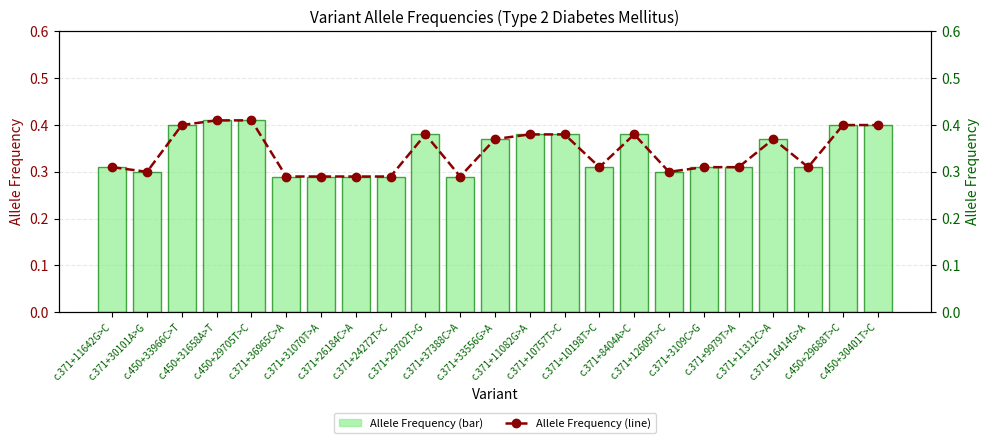

Reading right to left, list all the values displayed in this chart.

Allele Frequency: c.450+30401T>C=0.4	c.450+29688T>C=0.4	c.371+16414G>A=0.3	c.371+11312C>A=0.4	c.371+9979T>A=0.3	c.371+3109C>G=0.3	c.371+12609T>C=0.3	c.371+8404A>C=0.4	c.371+10198T>C=0.3	c.371+10757T>C=0.4	c.371+11082G>A=0.4	c.371+33556G>A=0.4	c.371+37388C>A=0.3	c.371+29702T>G=0.4	c.371+24272T>C=0.3	c.371+26184C>A=0.3	c.371+31070T>A=0.3	c.371+36965C>A=0.3	c.450+29705T>C=0.4	c.450+31658A>T=0.4	c.450+33966C>T=0.4	c.371+30101A>G=0.3	c.371+11642G>C=0.3
Allele Frequency (line): c.450+30401T>C=0.4	c.450+29688T>C=0.4	c.371+16414G>A=0.3	c.371+11312C>A=0.4	c.371+9979T>A=0.3	c.371+3109C>G=0.3	c.371+12609T>C=0.3	c.371+8404A>C=0.4	c.371+10198T>C=0.3	c.371+10757T>C=0.4	c.371+11082G>A=0.4	c.371+33556G>A=0.4	c.371+37388C>A=0.3	c.371+29702T>G=0.4	c.371+24272T>C=0.3	c.371+26184C>A=0.3	c.371+31070T>A=0.3	c.371+36965C>A=0.3	c.450+29705T>C=0.4	c.450+31658A>T=0.4	c.450+33966C>T=0.4	c.371+30101A>G=0.3	c.371+11642G>C=0.3